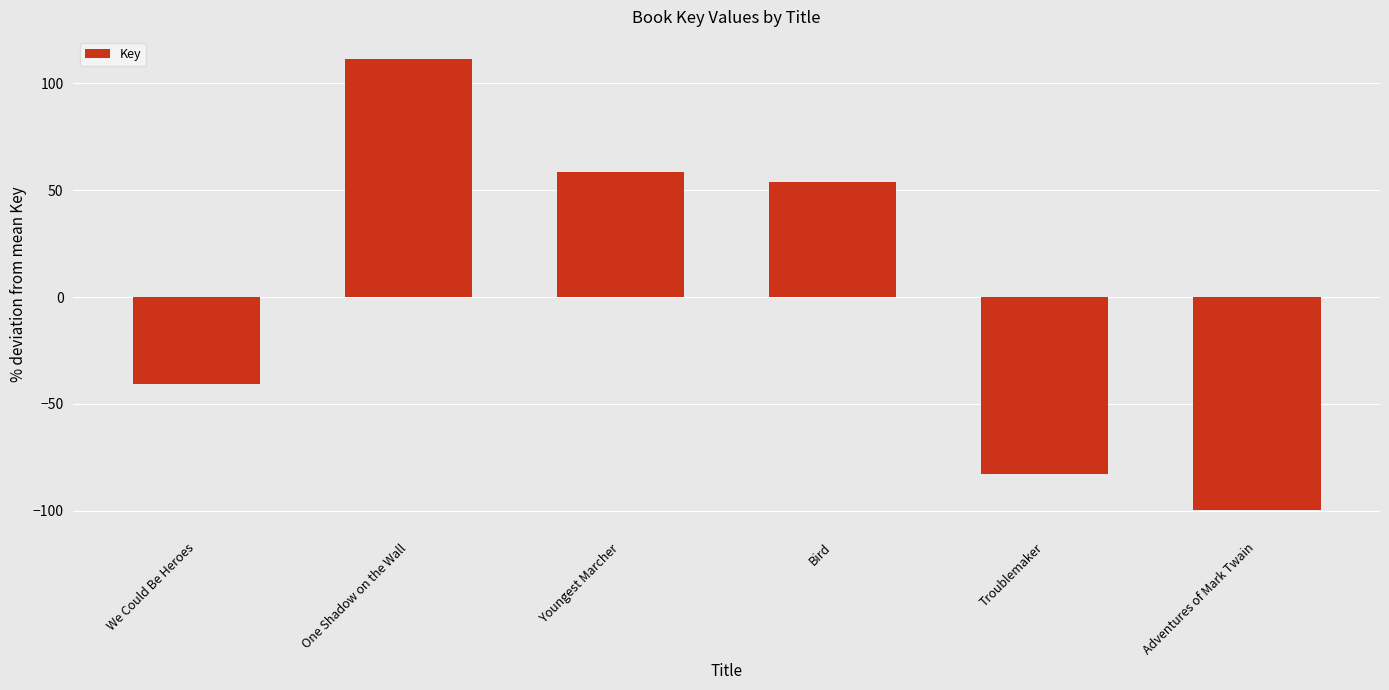

What is the greatest value displayed?

111.2